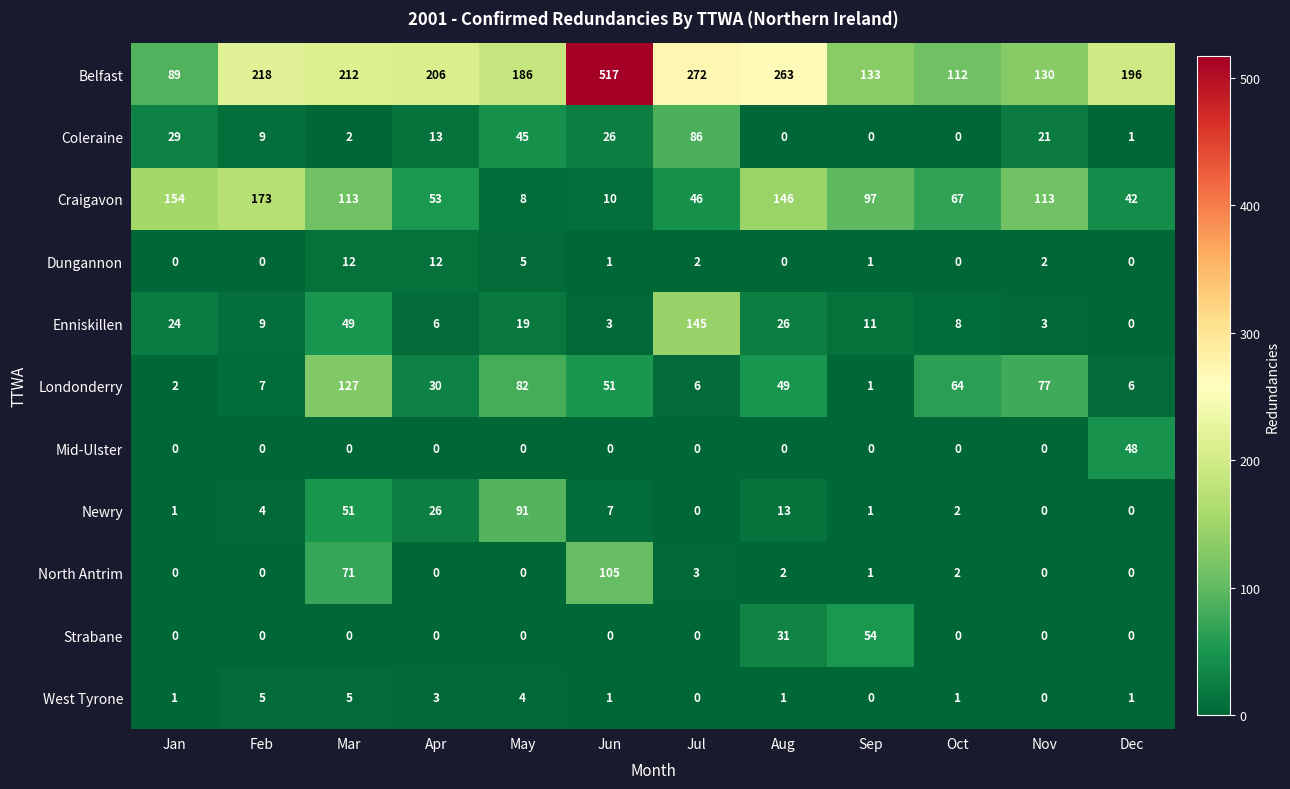

Which series has the largest total across all categories?

Belfast